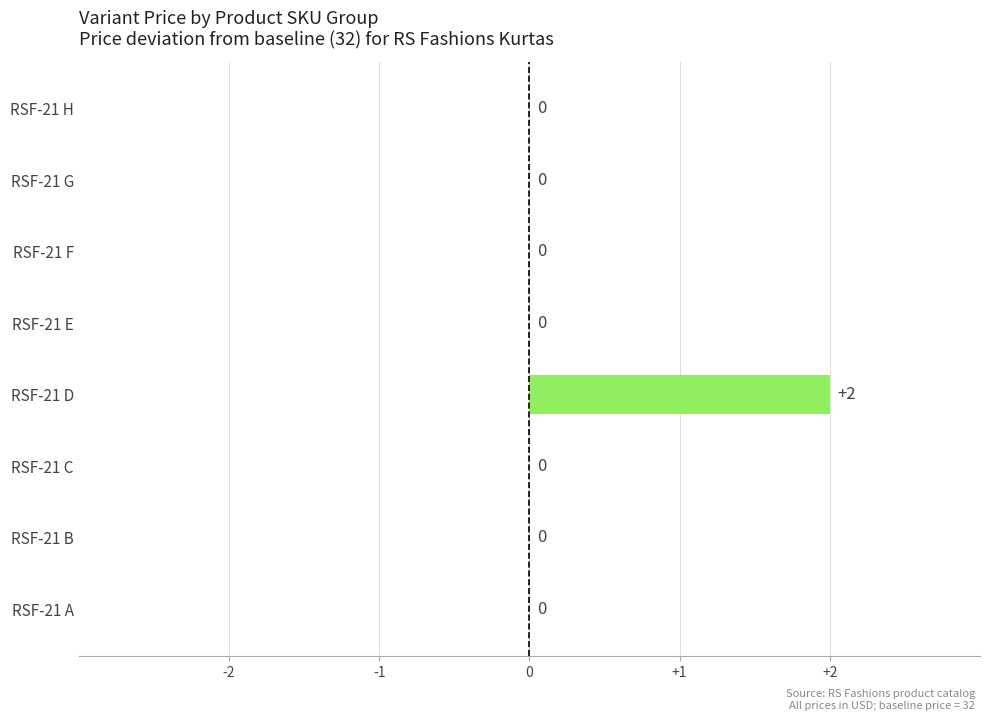

Reading top to bottom, list all the values displayed in this chart.

RSF-21 H=0	RSF-21 G=0	RSF-21 F=0	RSF-21 E=0	RSF-21 D=2	RSF-21 C=0	RSF-21 B=0	RSF-21 A=0